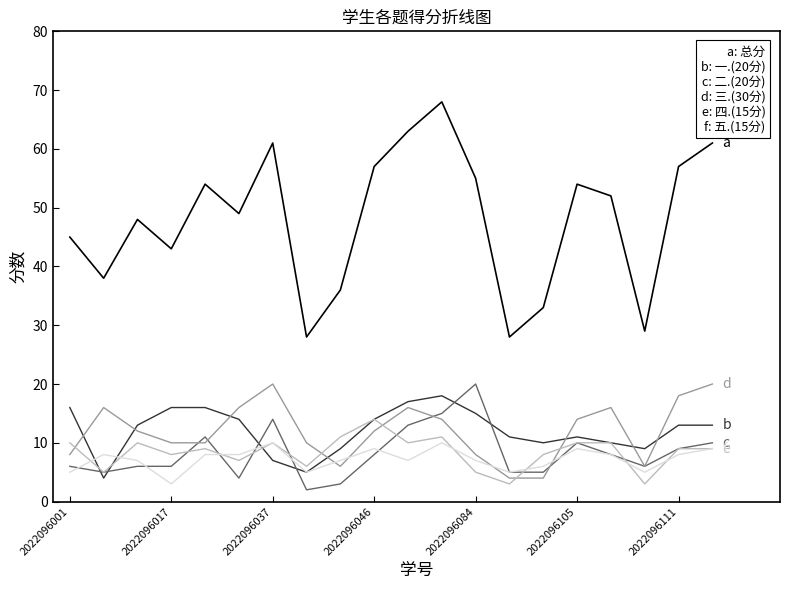

What is the greatest value displayed?

68